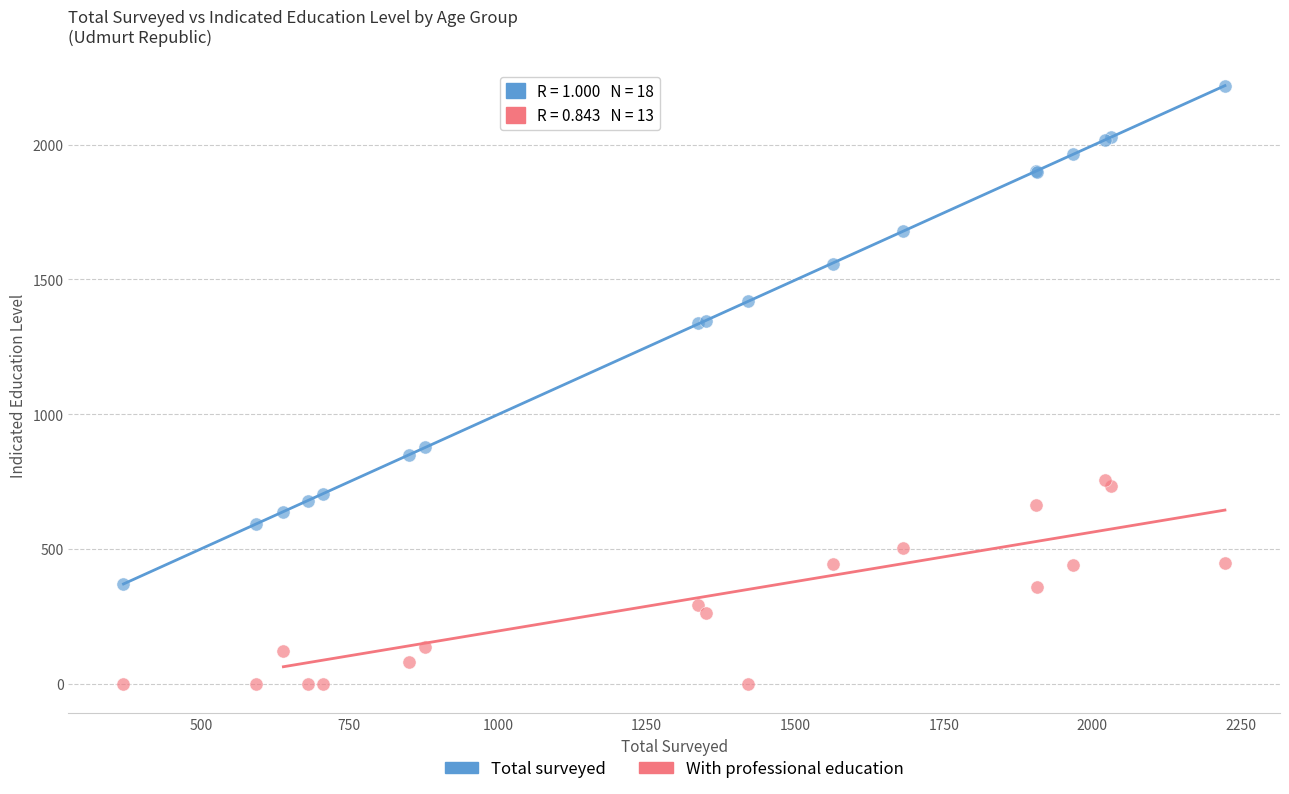

Which series contains the lowest Y value?

With professional education